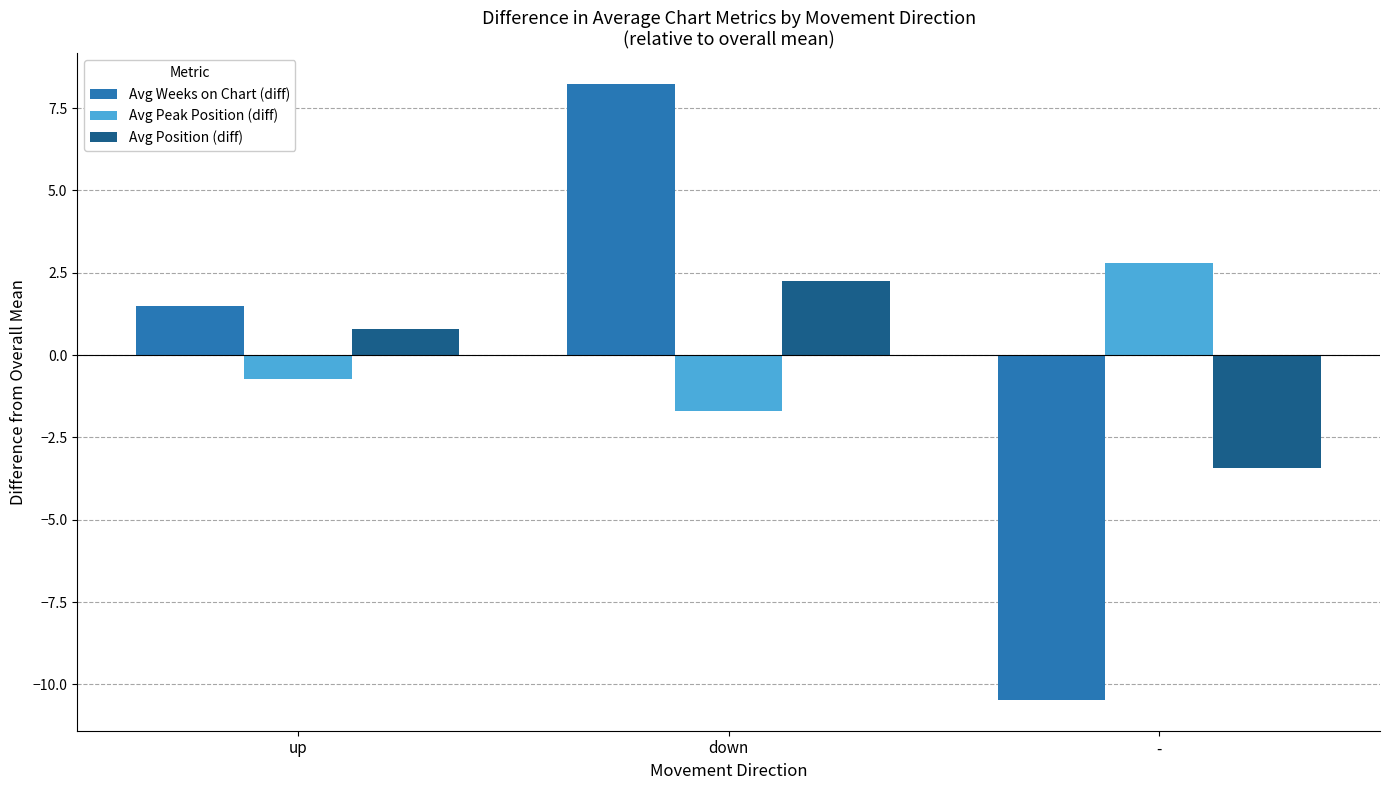

At which label does Avg Peak Position (diff) first exceed 0?

-